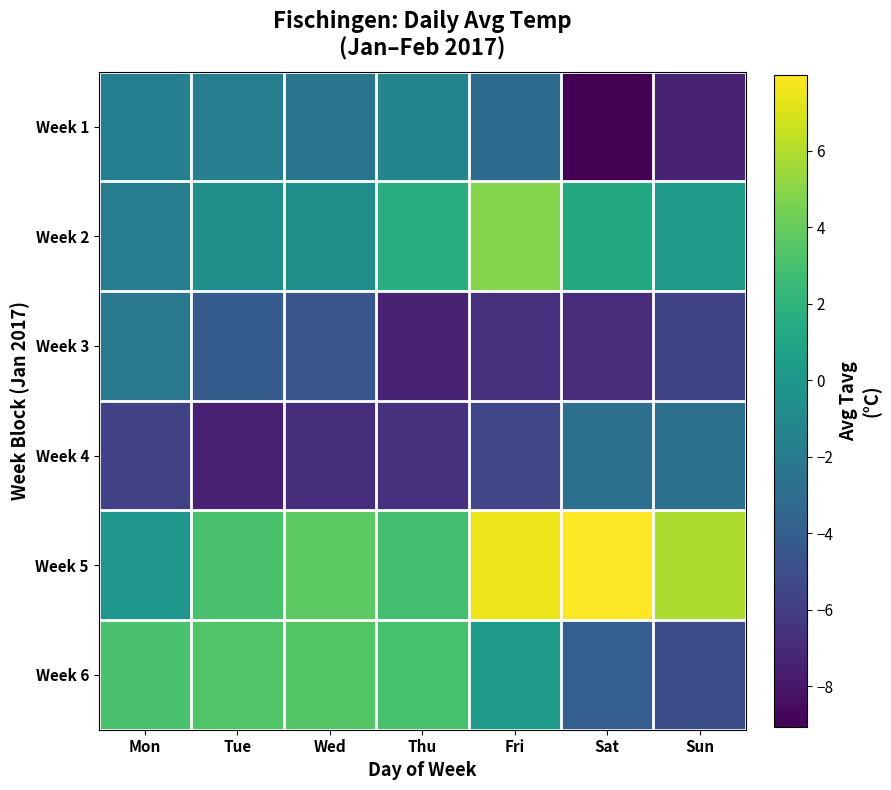

Count the number of categories in the chart.

7